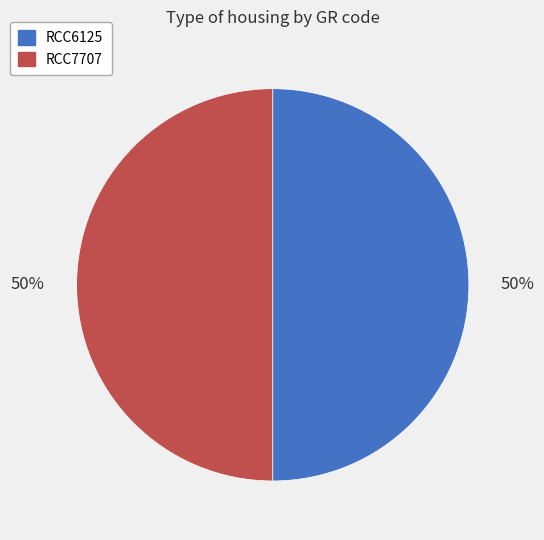

To the nearest percent, what is the combined percentage of RCC7707 and RCC6125?

100%